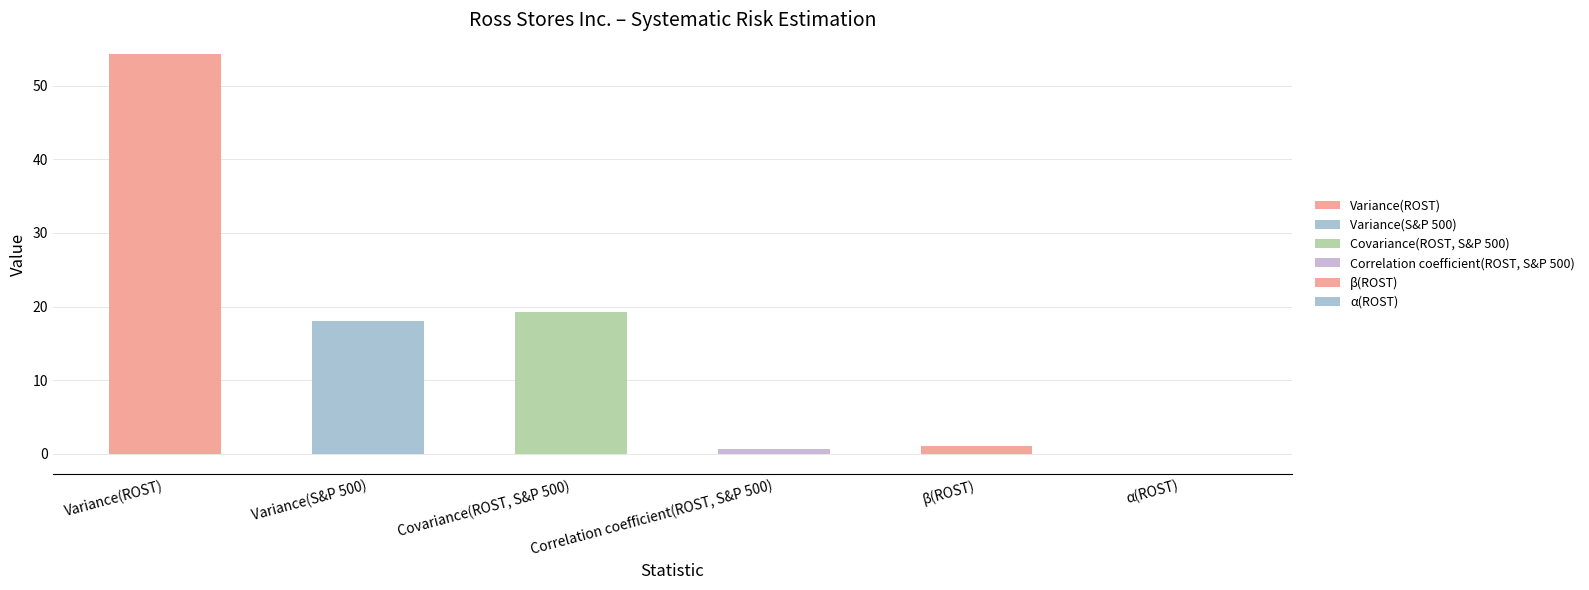

Which category has the highest value across all series?

Variance(ROST)